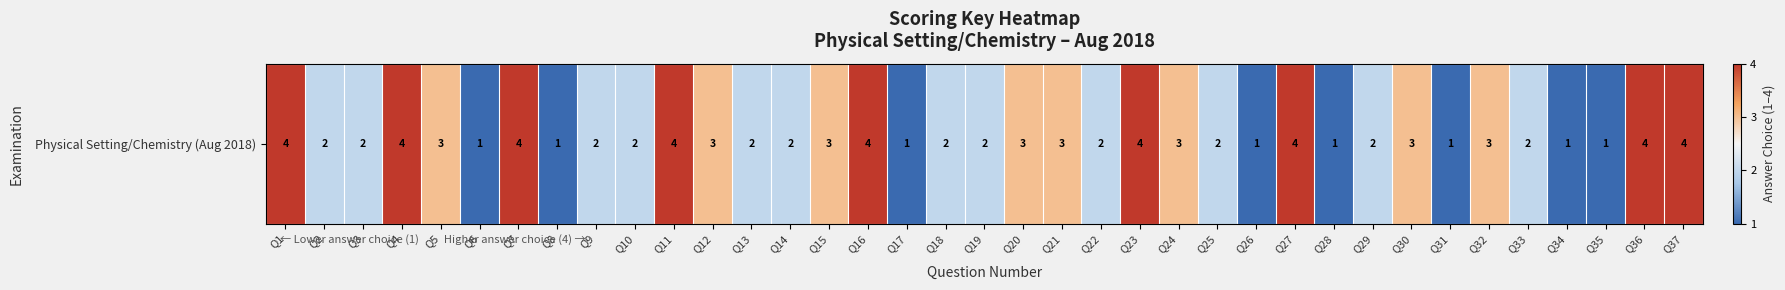

List the labels in order of value, smallest first.

Q6, Q8, Q17, Q26, Q28, Q31, Q34, Q35, Q2, Q3, Q9, Q10, Q13, Q14, Q18, Q19, Q22, Q25, Q29, Q33, Q5, Q12, Q15, Q20, Q21, Q24, Q30, Q32, Q1, Q4, Q7, Q11, Q16, Q23, Q27, Q36, Q37